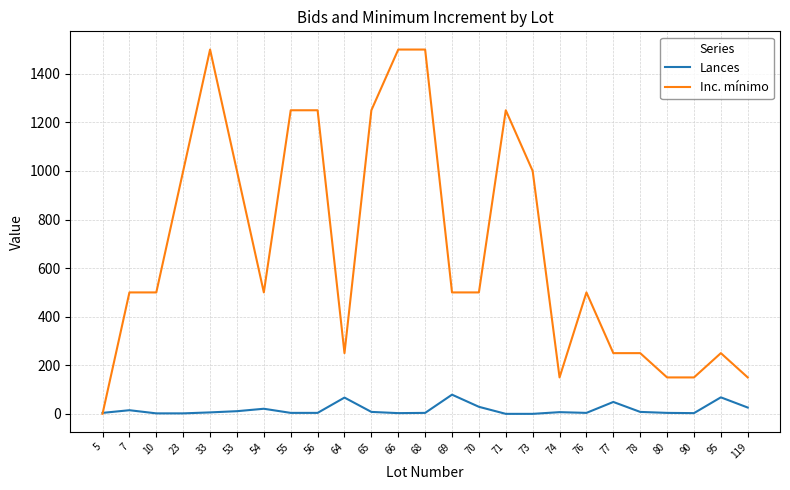

The Inc. mínimo series shows 440.2 at 64. True or false?

False